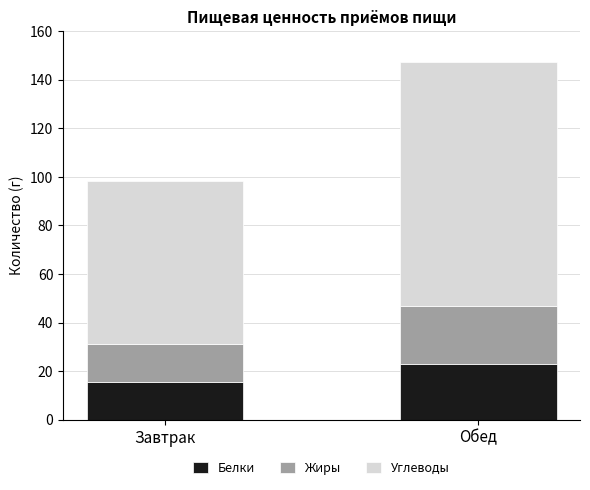

What is the total value across all series at Завтрак?

98.2